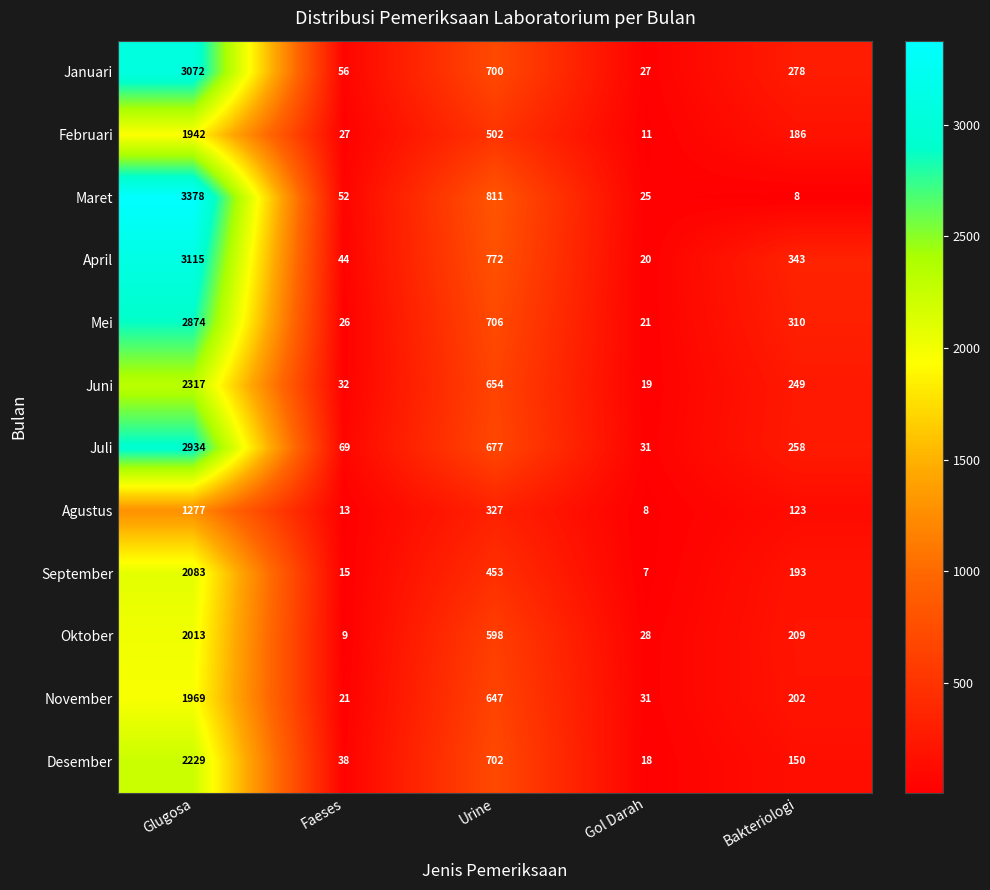

What is the smallest value displayed?

7